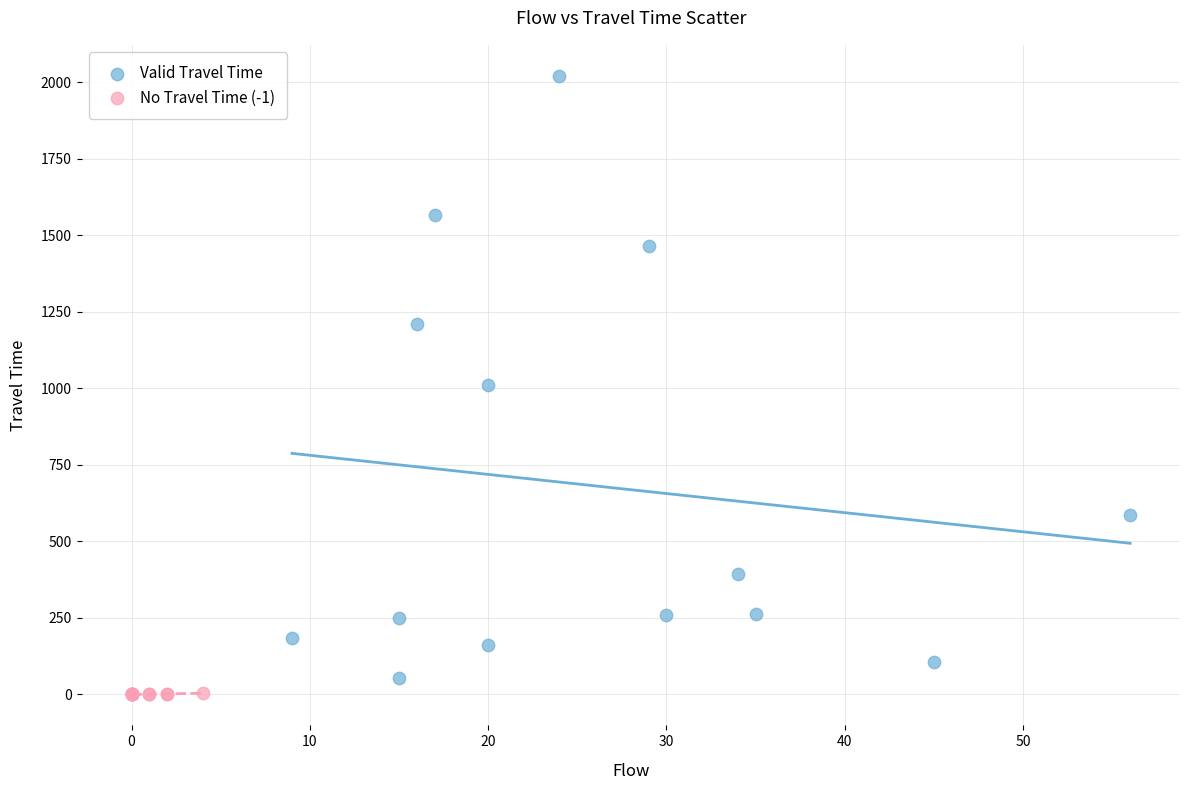

Which series has the widest spread of Y values?

Valid Travel Time